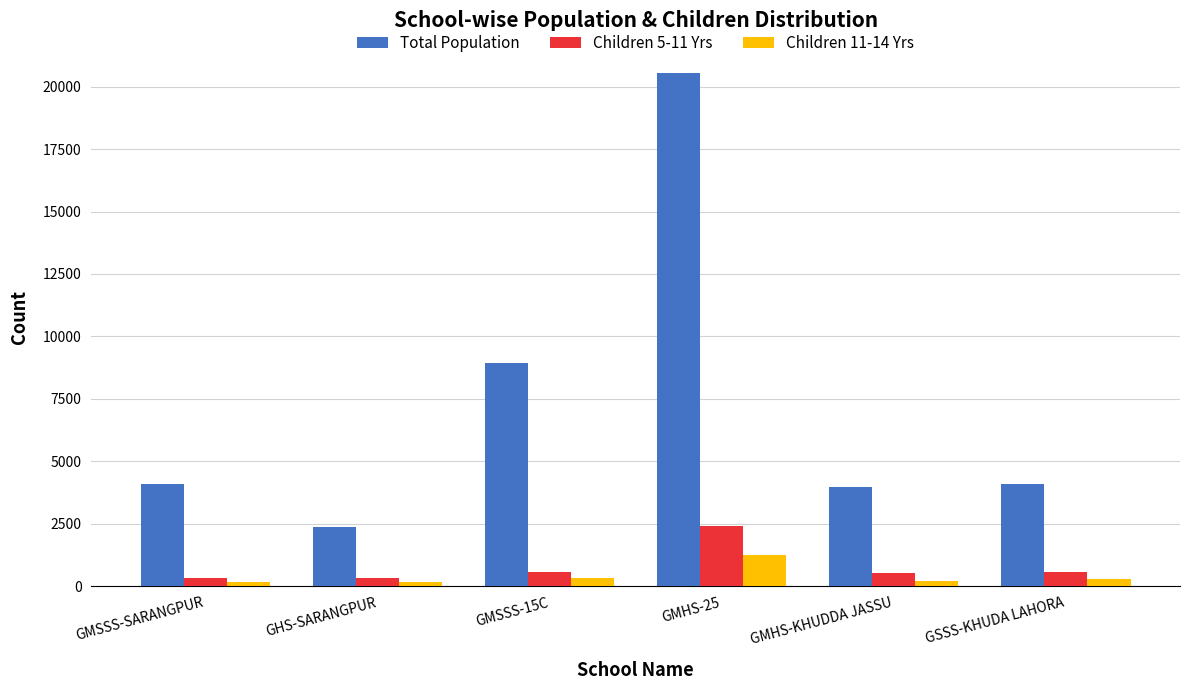

At GMHS-KHUDDA JASSU, list the series in order from largest to smallest.

Total Population, Children 5-11 Yrs, Children 11-14 Yrs